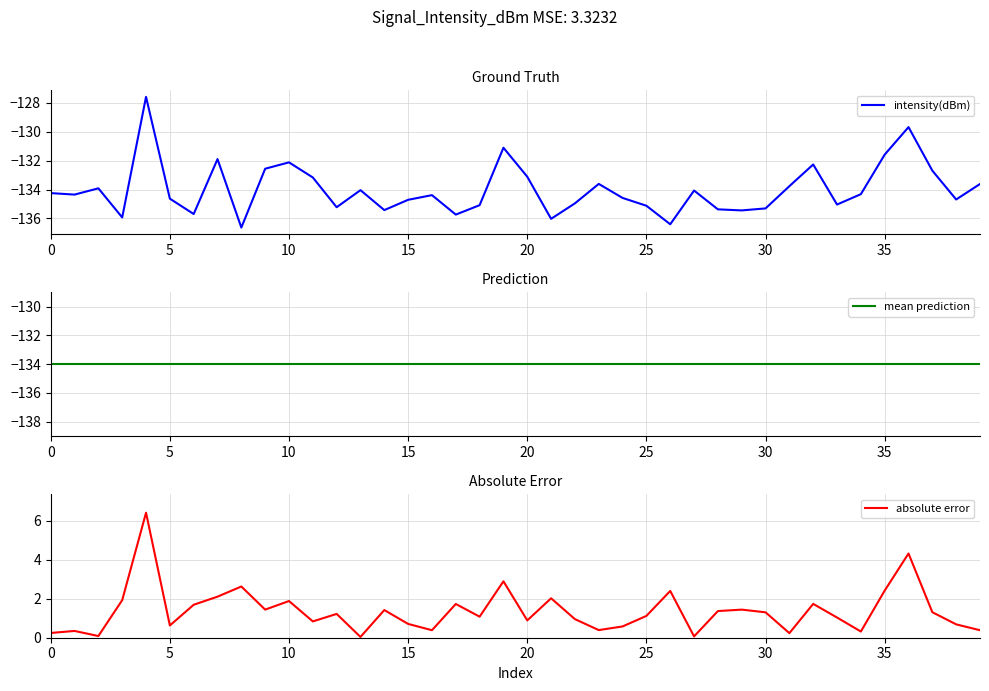

Which series has the largest total across all categories?

absolute error